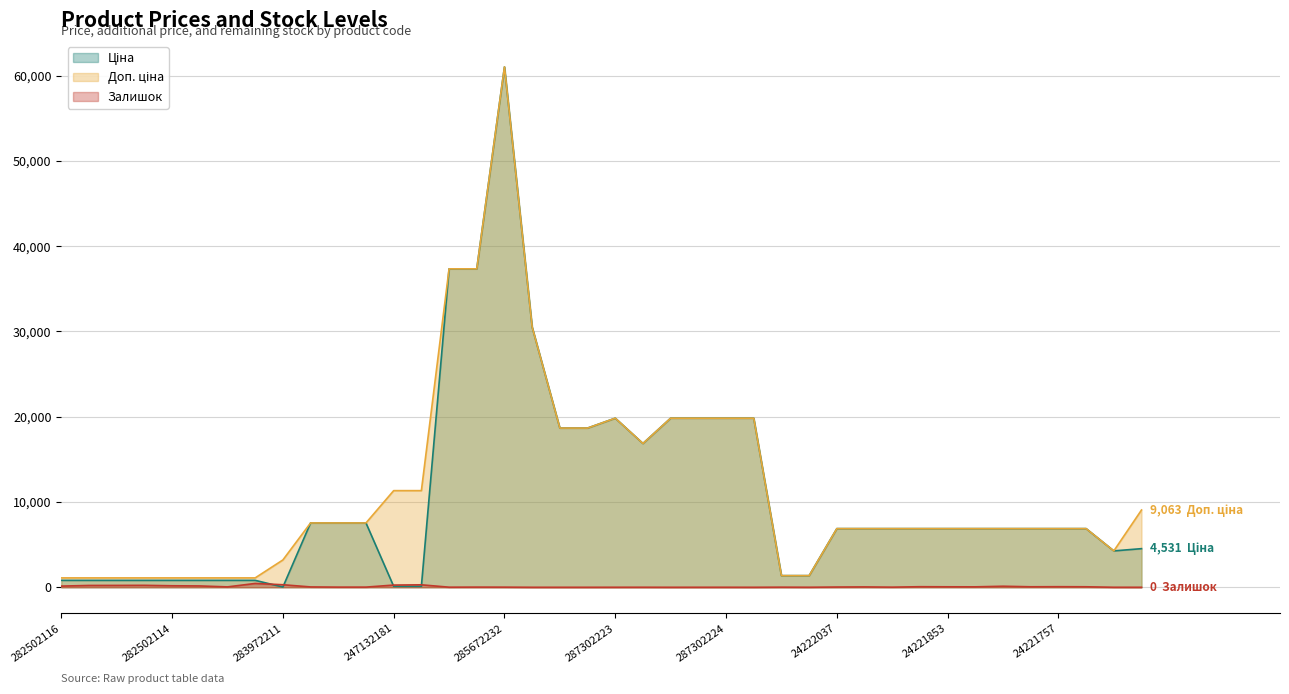

How many interior local peaks does the Ціна series have?

2